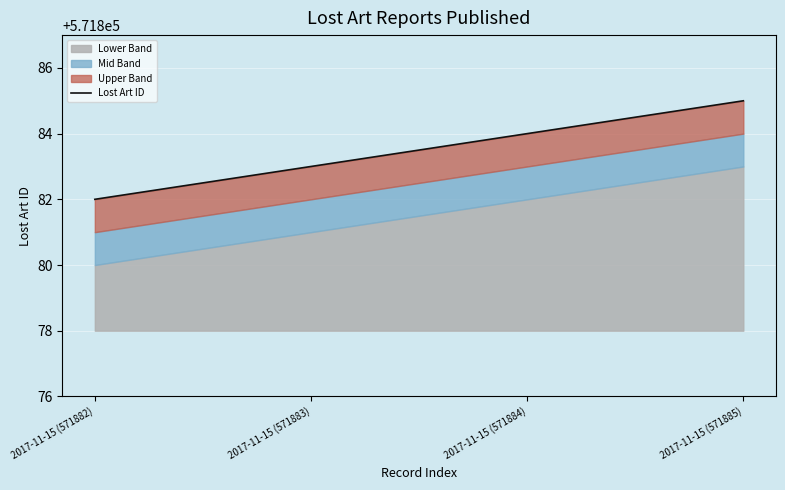

True or false: the data shows 571885 at 2017-11-15 (571885).

True